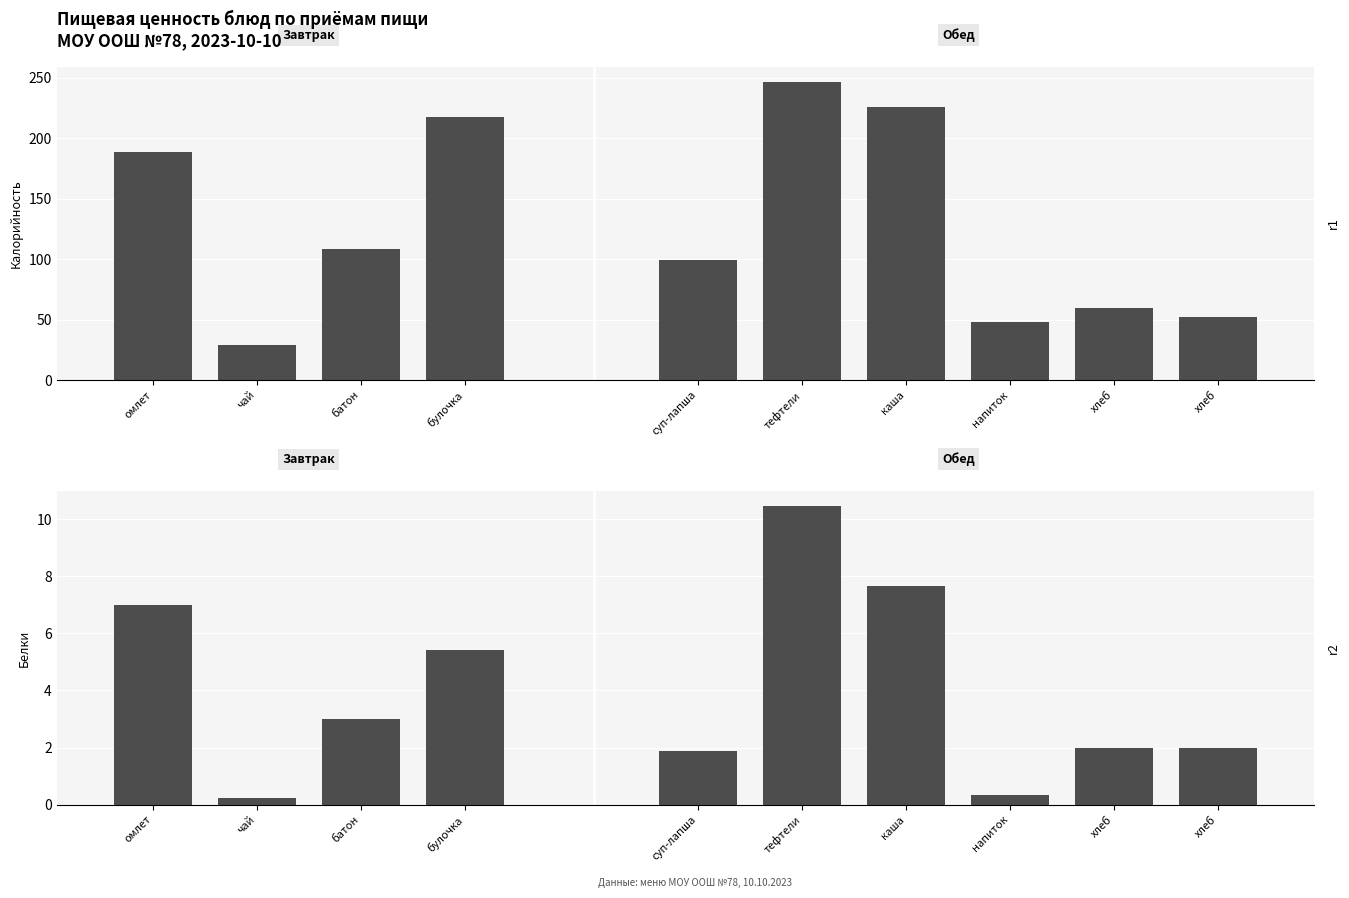

Is the value of Жиры at Хлеб пшеничный greater than the value of Калорийность at Каша гречневая?

No